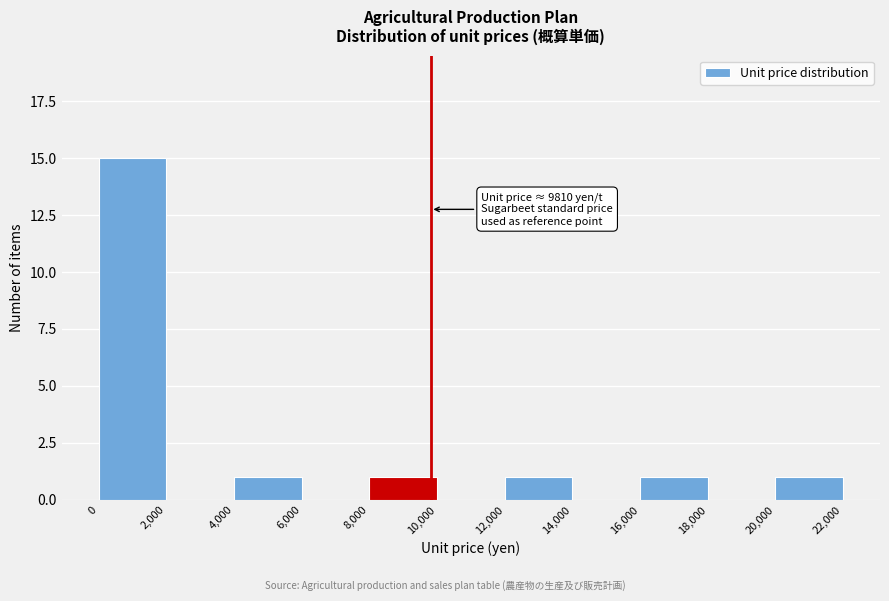

Which range on the x-axis has the tallest bar?

0 to 2,000